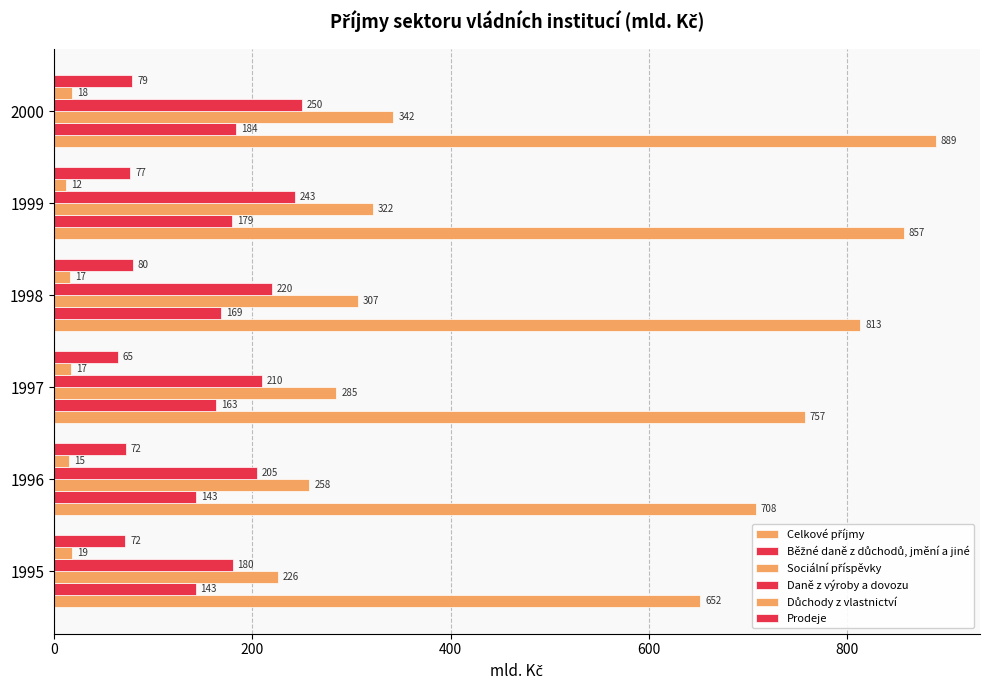

Which series has the largest total across all categories?

Celkové příjmy